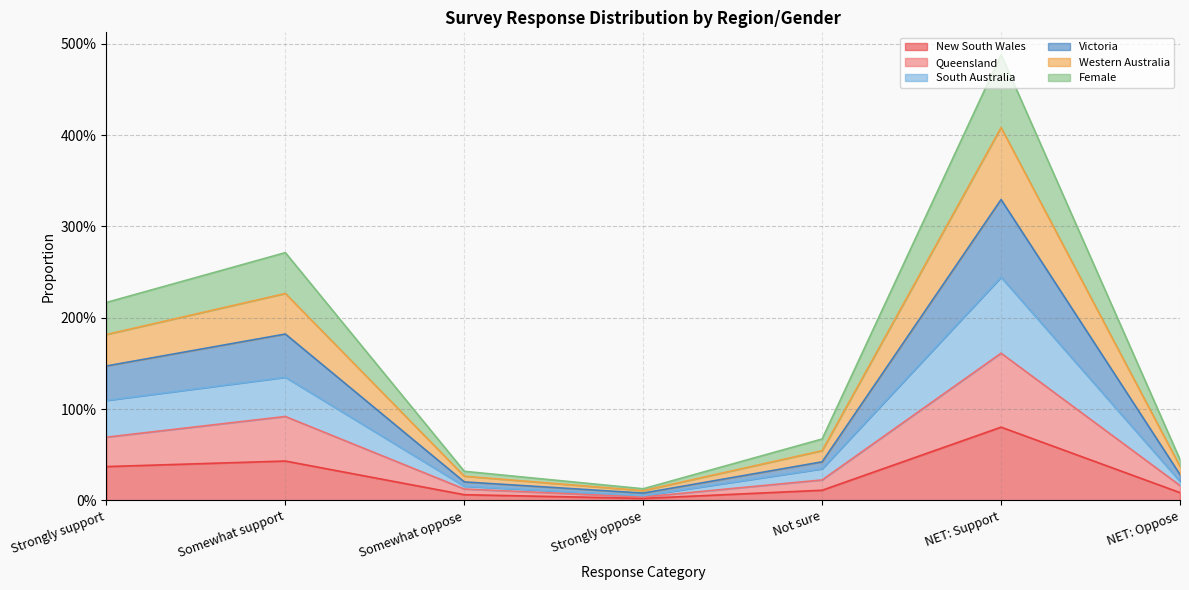

At which category is the sum across all series the highest?

NET: Support